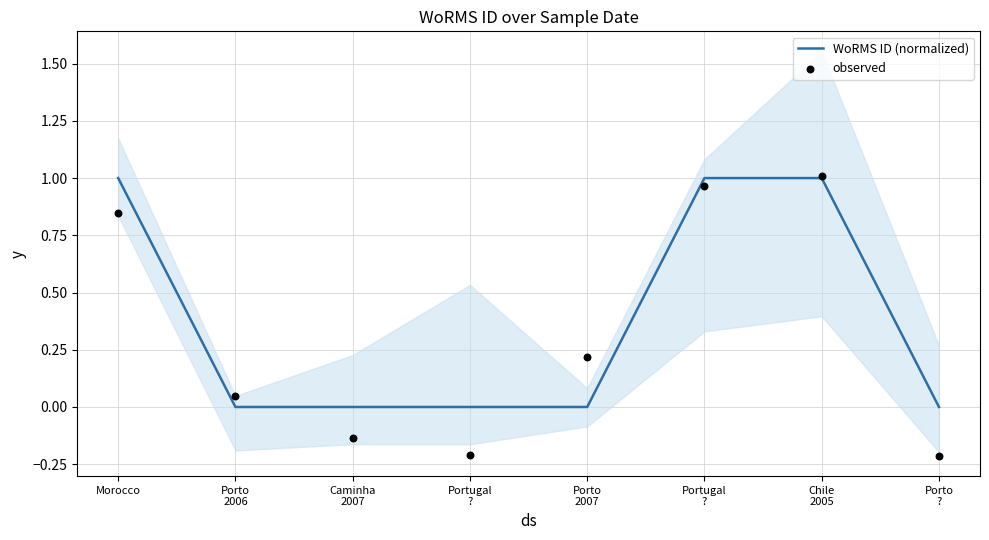

At which category is the sum across all series the highest?

Chile
2005